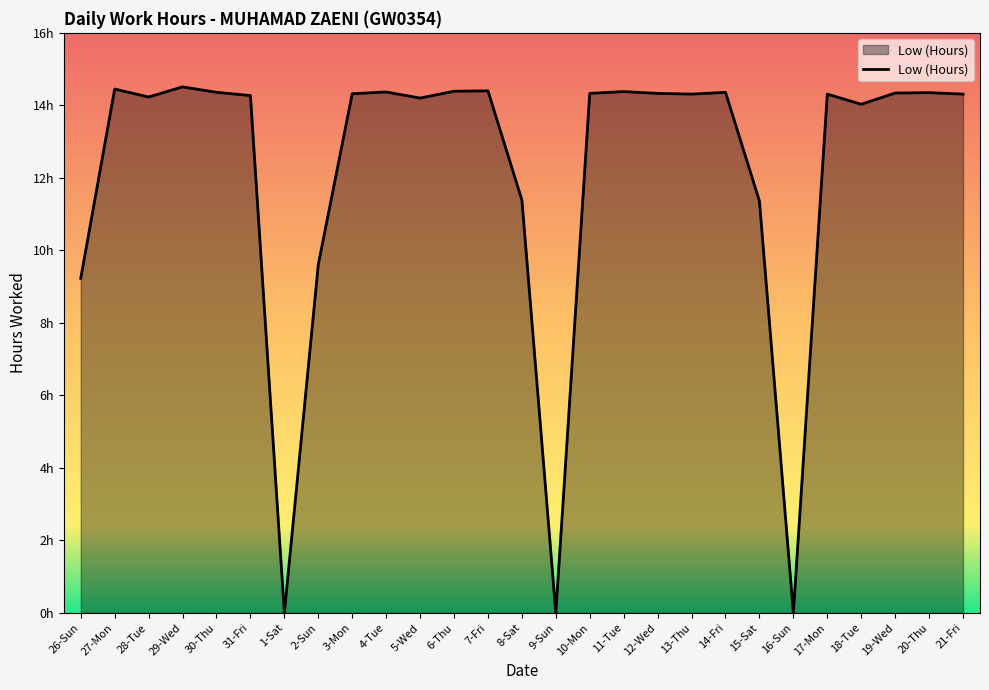

Is this an area chart (filled region under the line)?

Yes